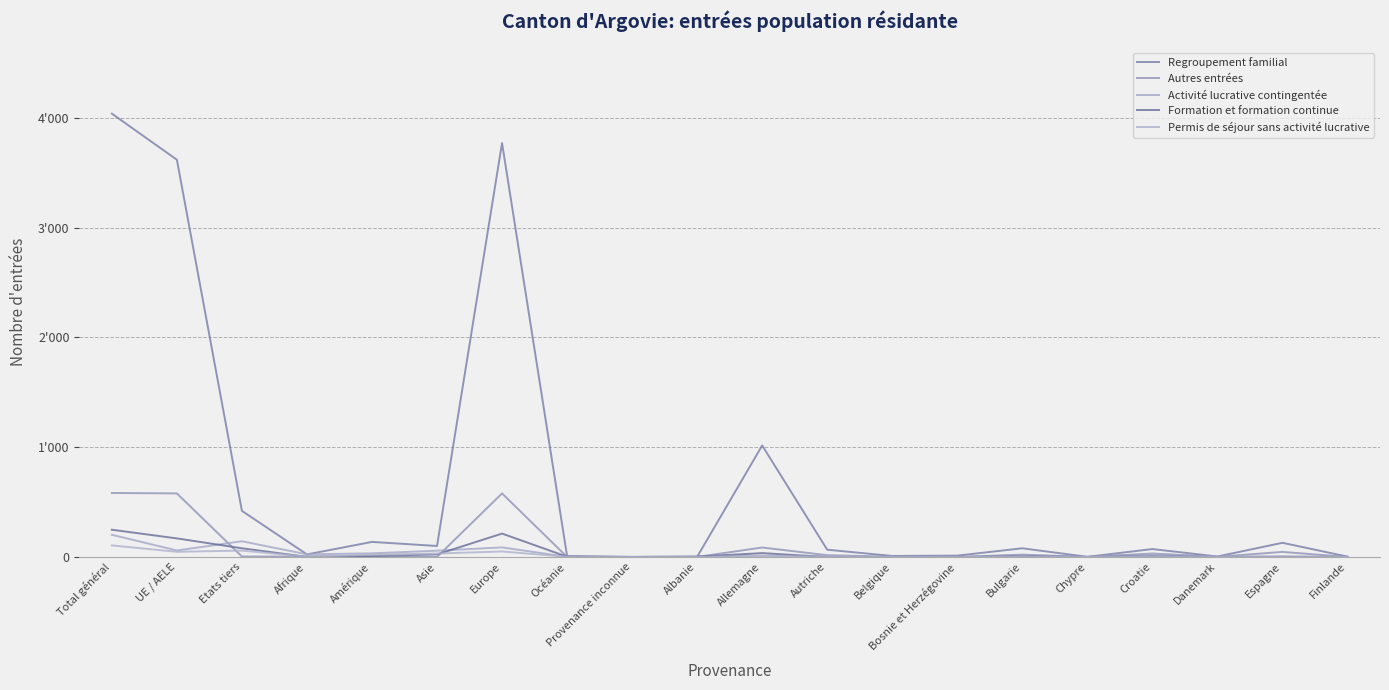

Does the chart display data point markers on the line(s)?

No